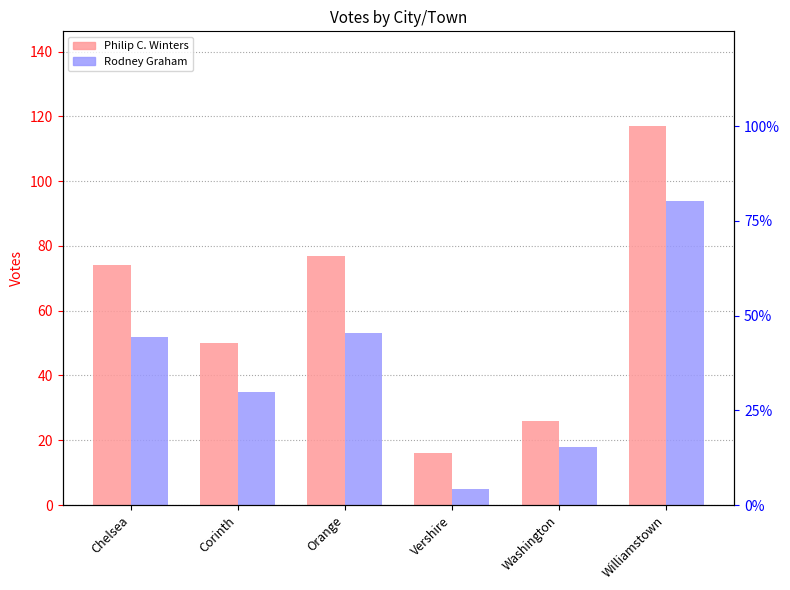

What is the difference between the maximum and minimum values in the Rodney Graham series?

89